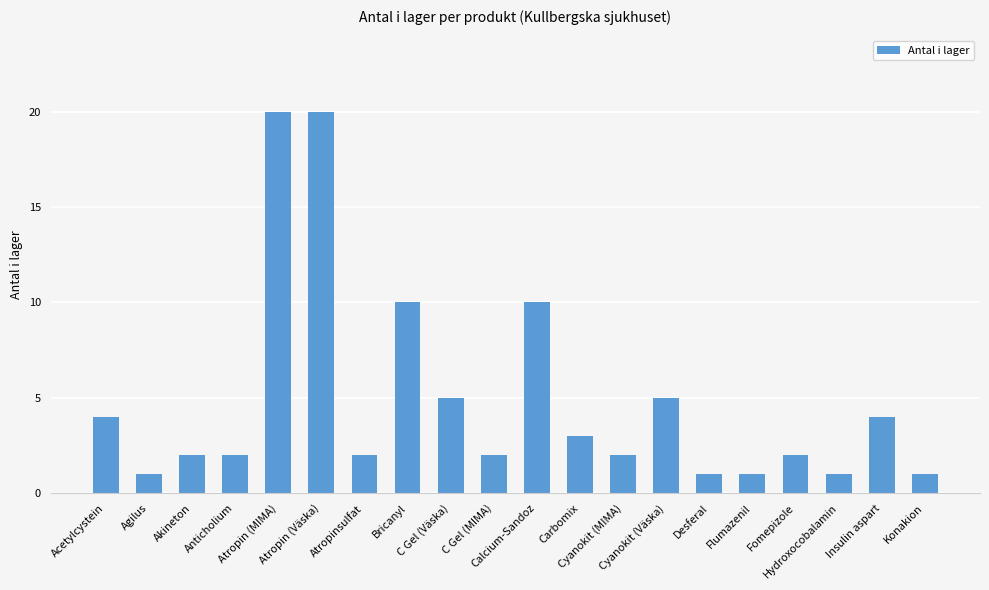

What is the sum of all values?

98